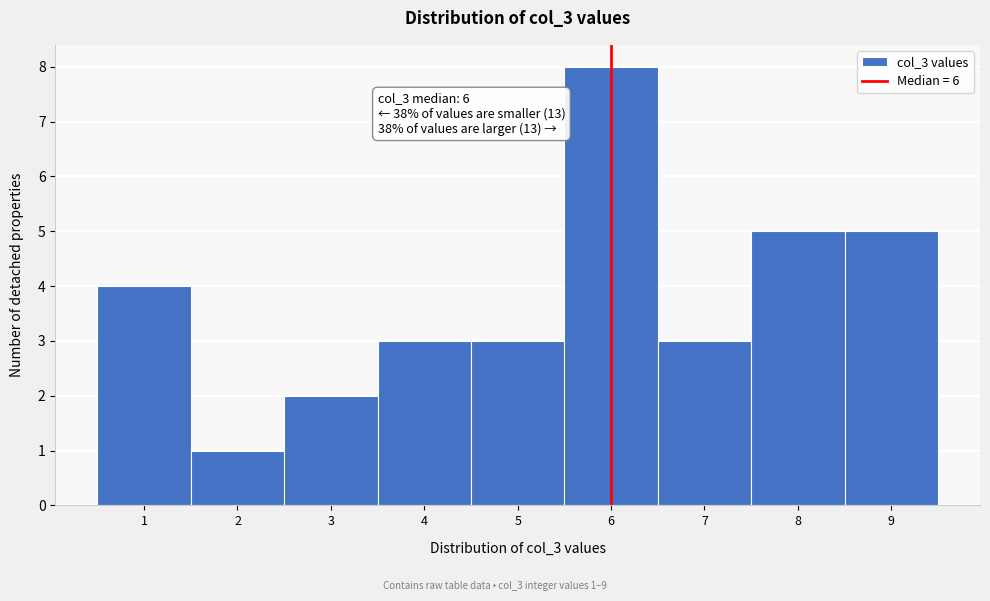

Which range on the x-axis has the tallest bar?

5.5 to 6.5